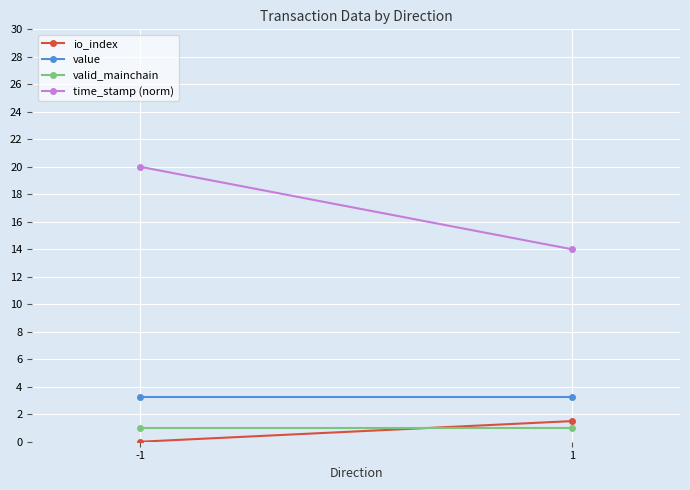

What is the value of the value point at the 1st from the left?

3.2